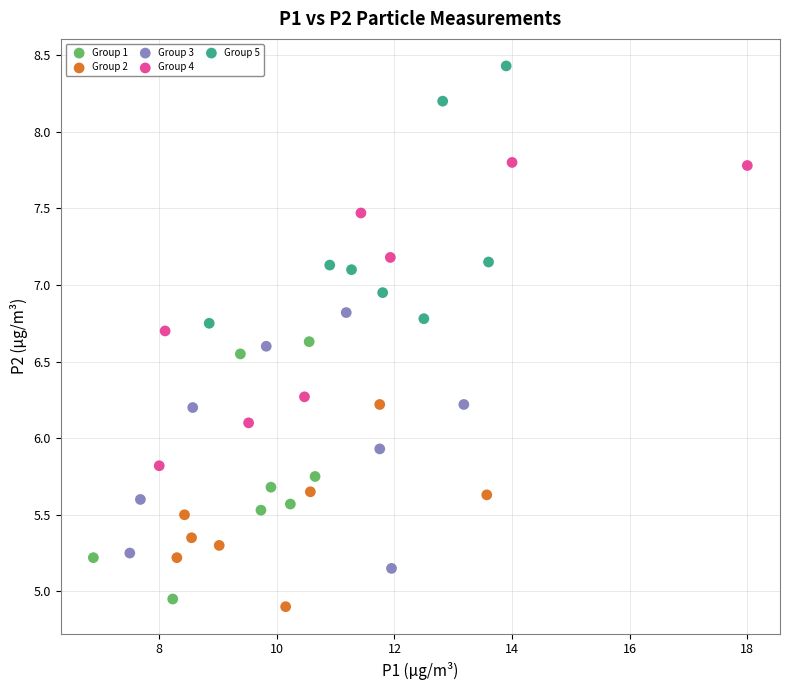

Which series contains the lowest Y value?

Group 2